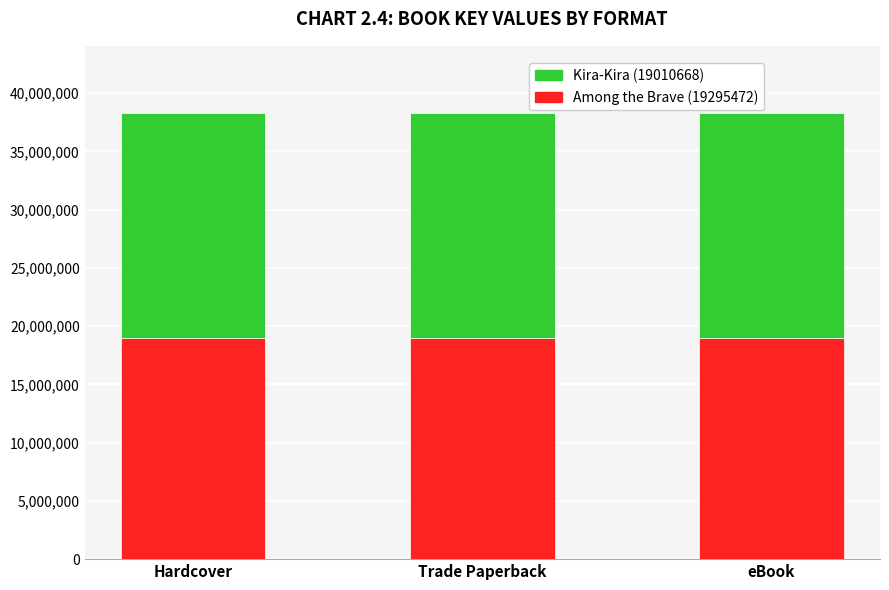

What is the total value across all series at Hardcover?

38306140